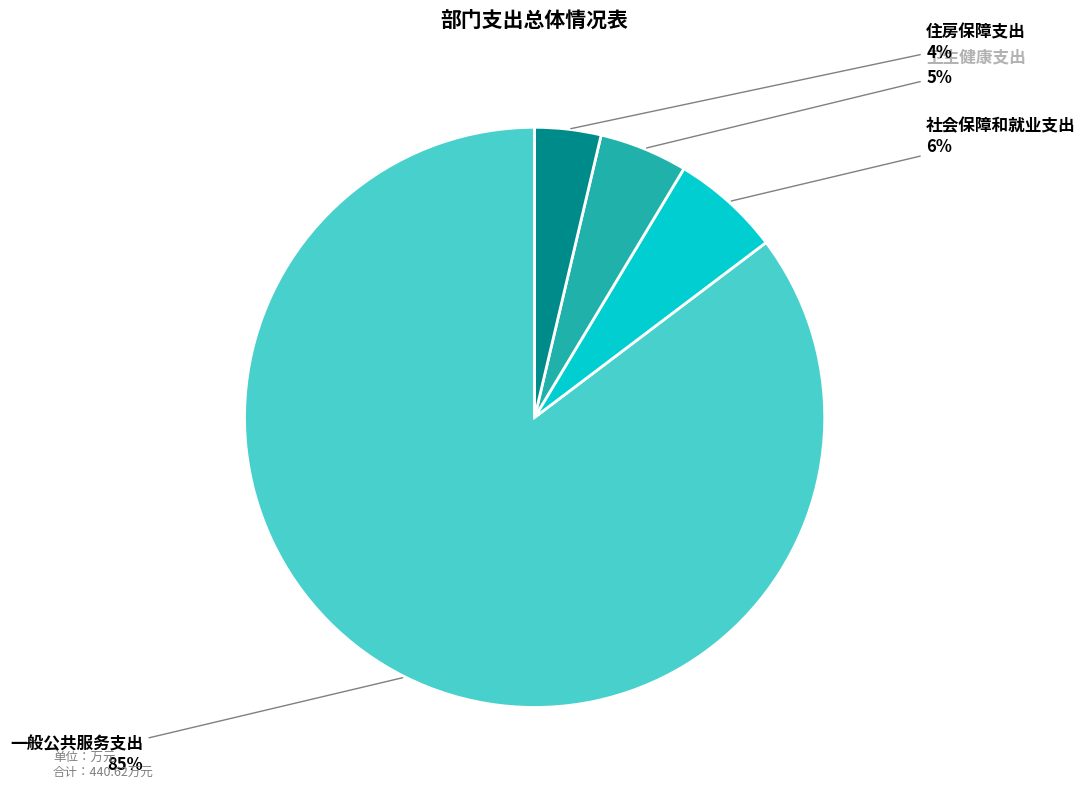

Does 一般公共服务支出 account for over 50% of the chart?

Yes